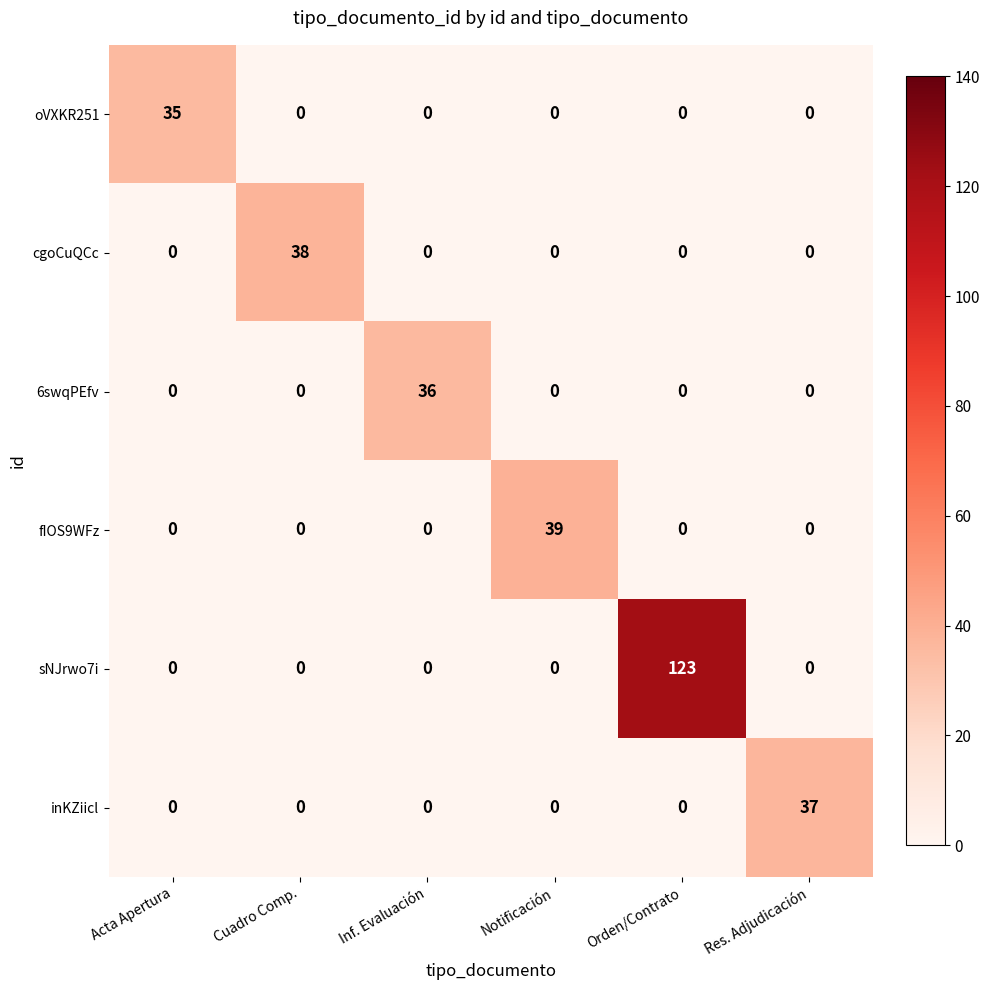

How many data points in sNJrwo7i are above 0?

1